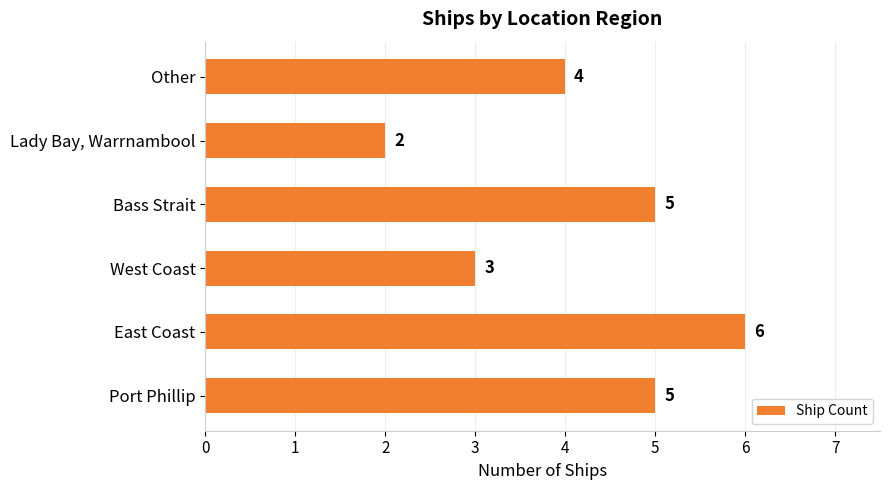

How many data points does each series have?

6